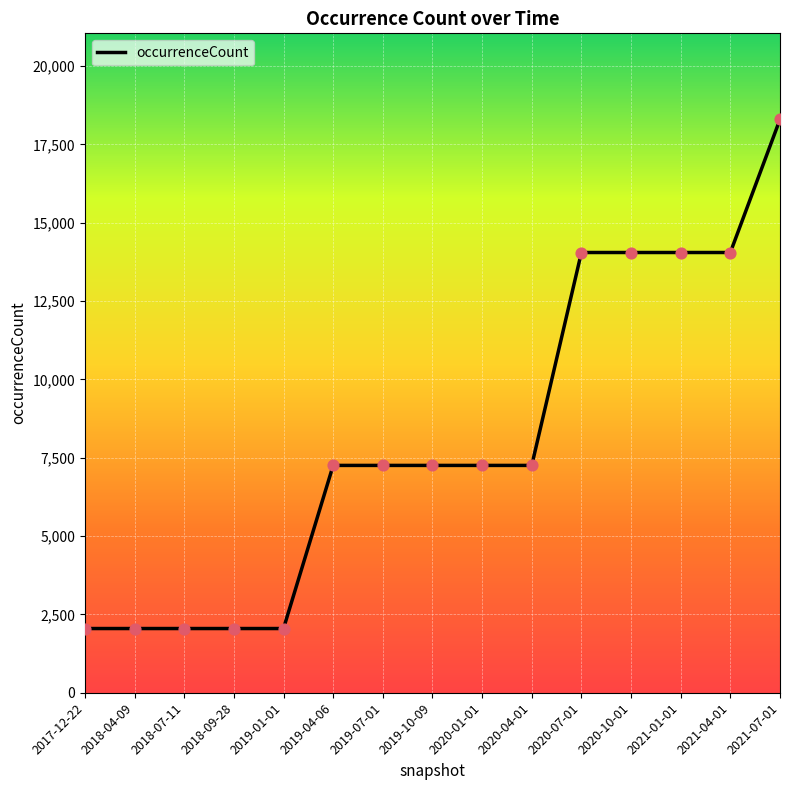

What is the change in value from 2018-04-09 to 2019-04-06?

+5205